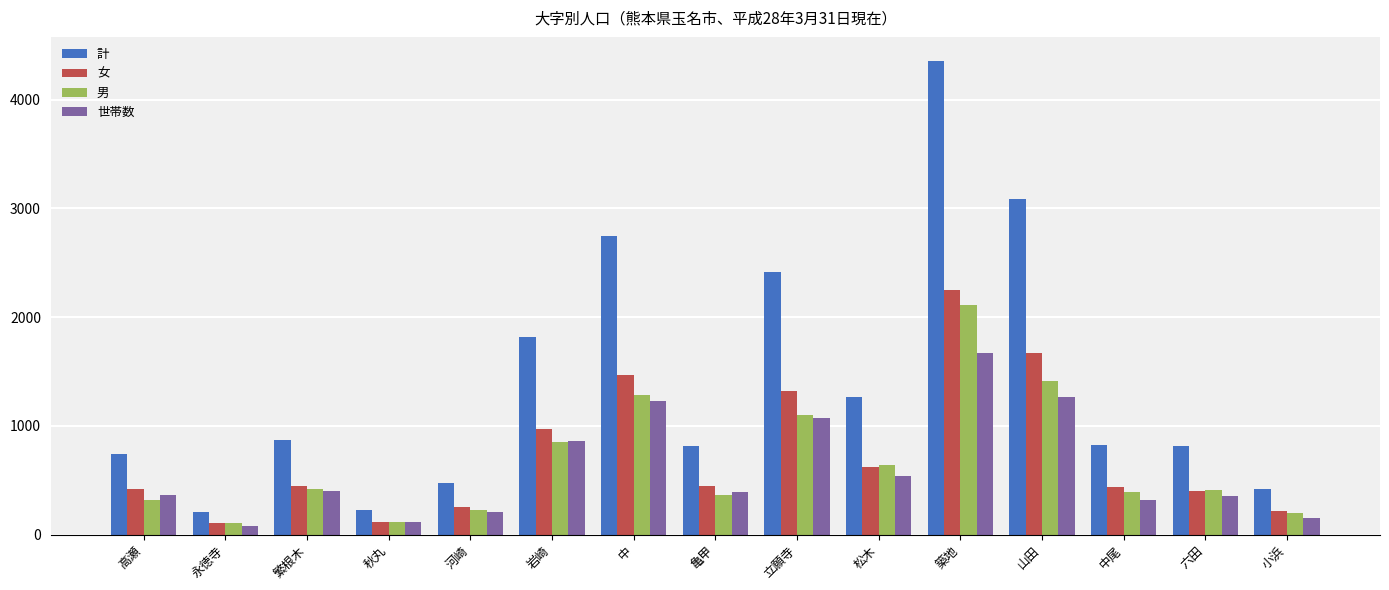

What is the difference between the 女 values at 六田 and 立願寺?

913